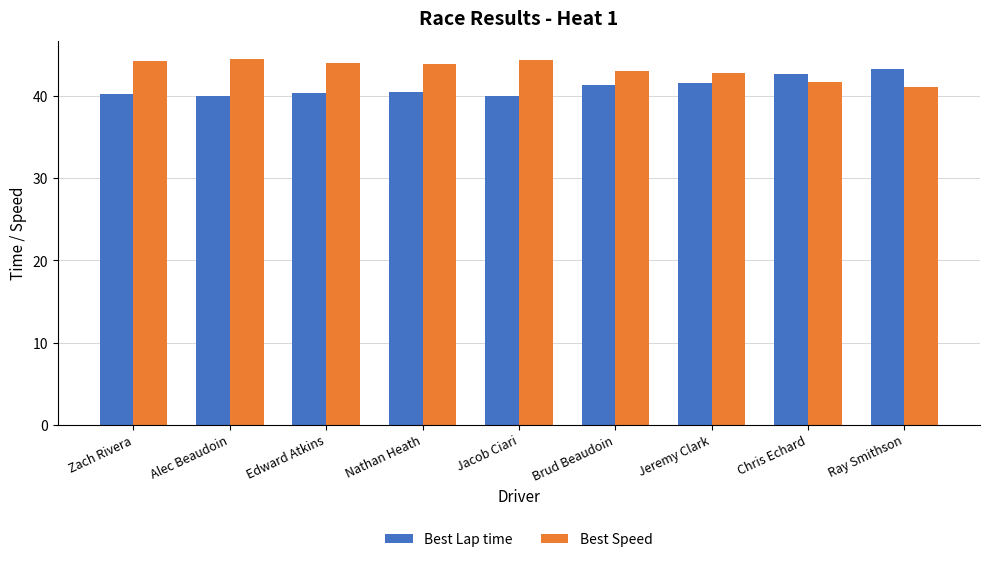

The Best Lap time series shows 55.1 at Nathan Heath. True or false?

False